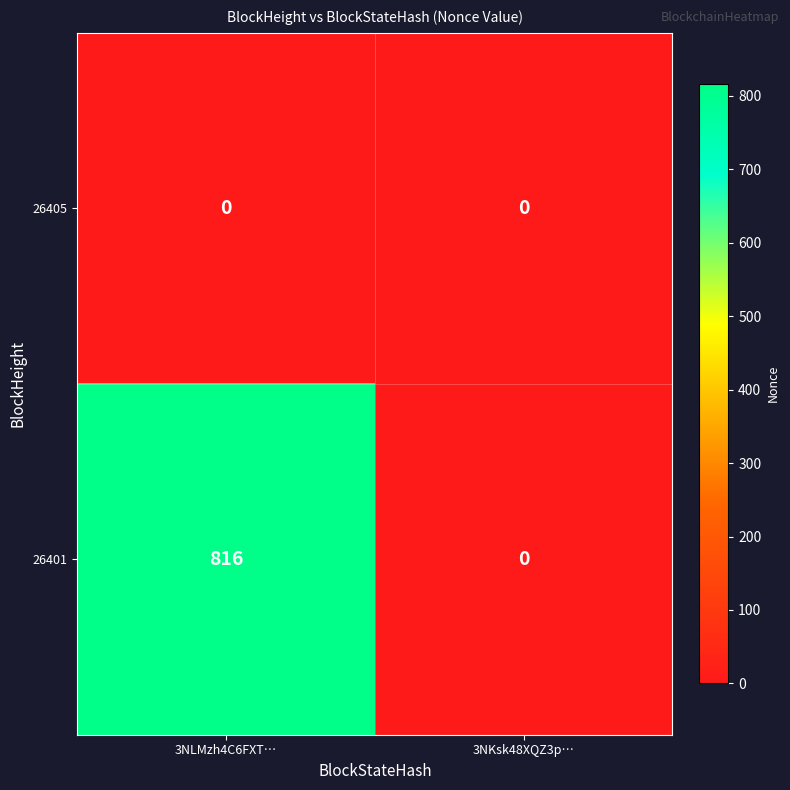

Reading right to left, transcribe all the data shown in this chart.

26405: 3NKsk48XQZ3p…=0	3NLMzh4C6FXT…=0
26401: 3NKsk48XQZ3p…=0	3NLMzh4C6FXT…=816